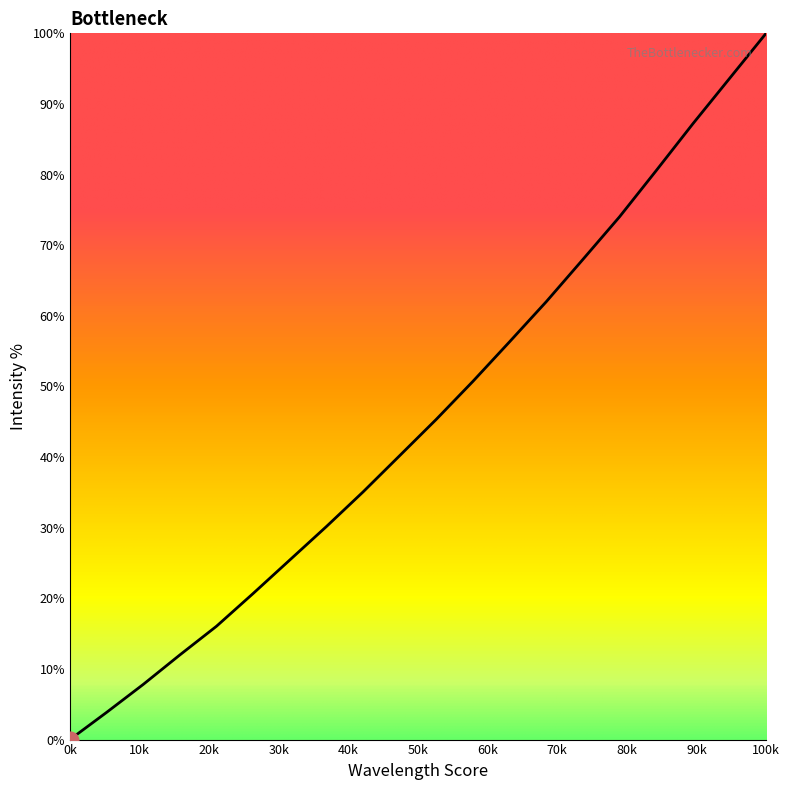

How many lines are shown in the chart?

1